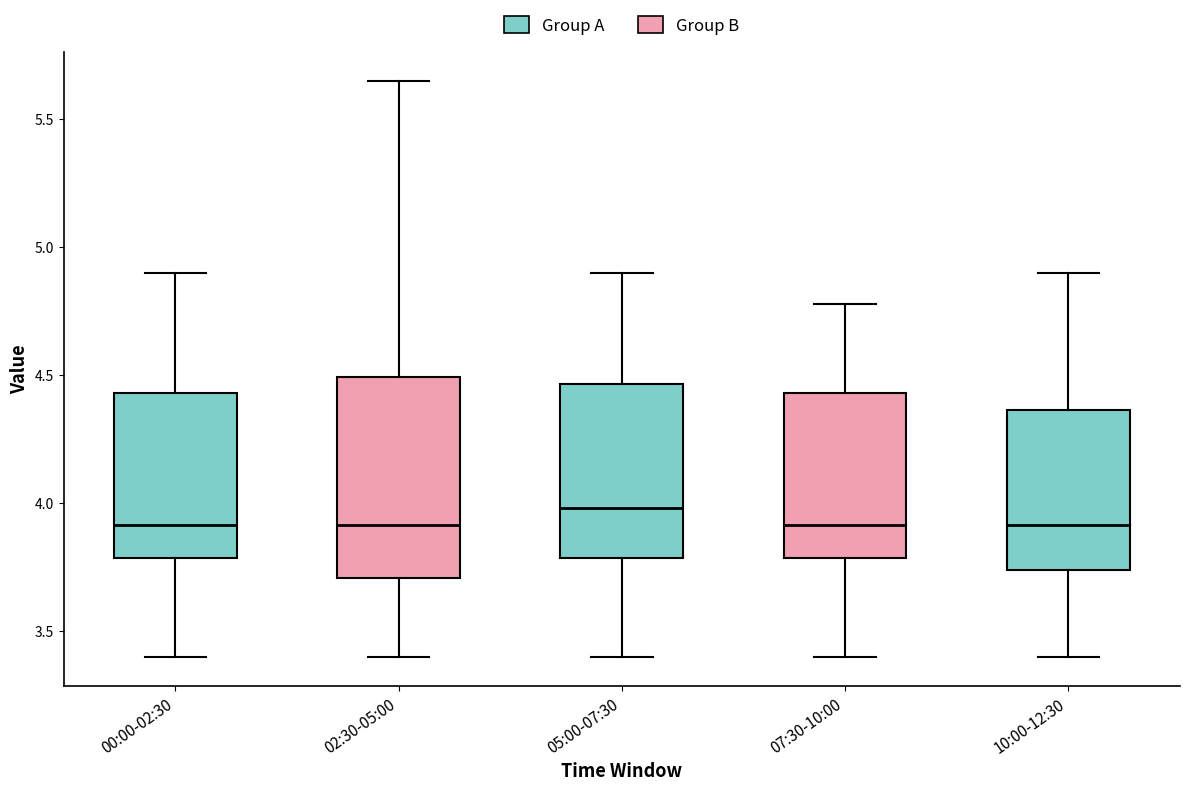

Where does the lower whisker of the box for 07:30-10:00 end on the y-axis? The values are not printed on the chart, so give them approximately, as read against the axis.

3.40